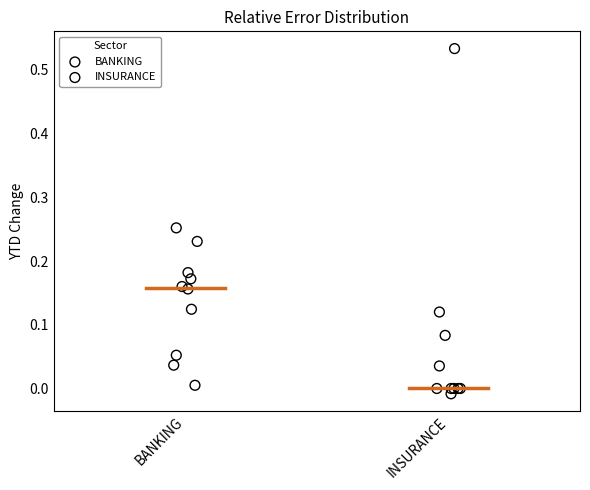

Which series has the largest Y range (max minus min)?

INSURANCE